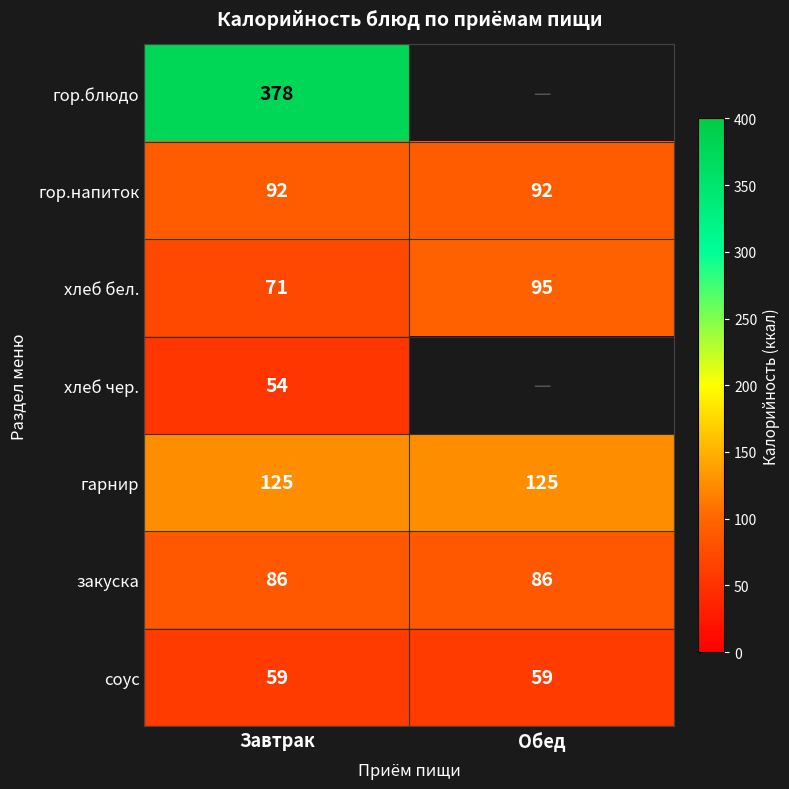

At which category does the chart reach its minimum across all series?

Обед